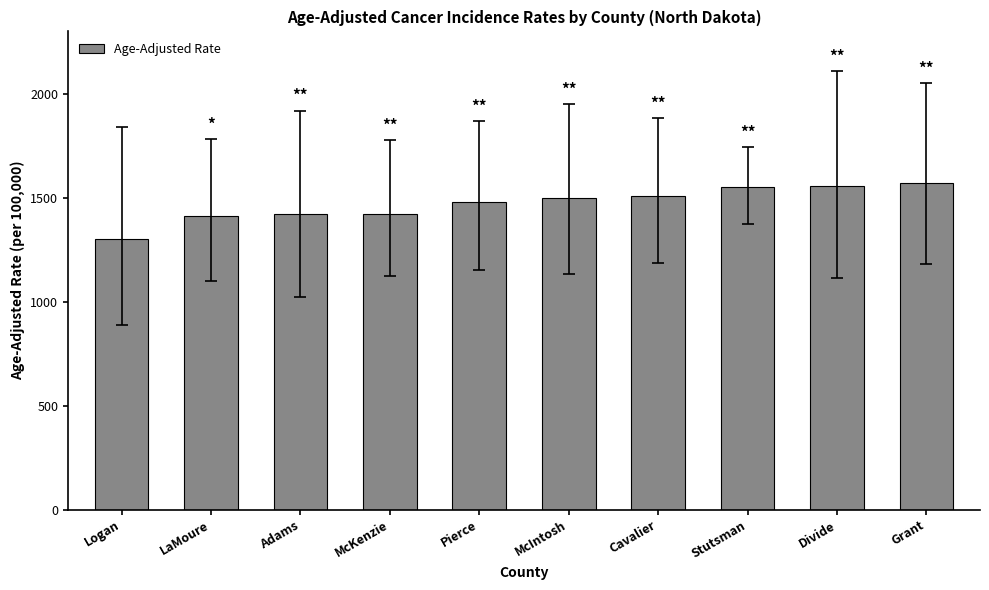

What position from the right is McIntosh?

5